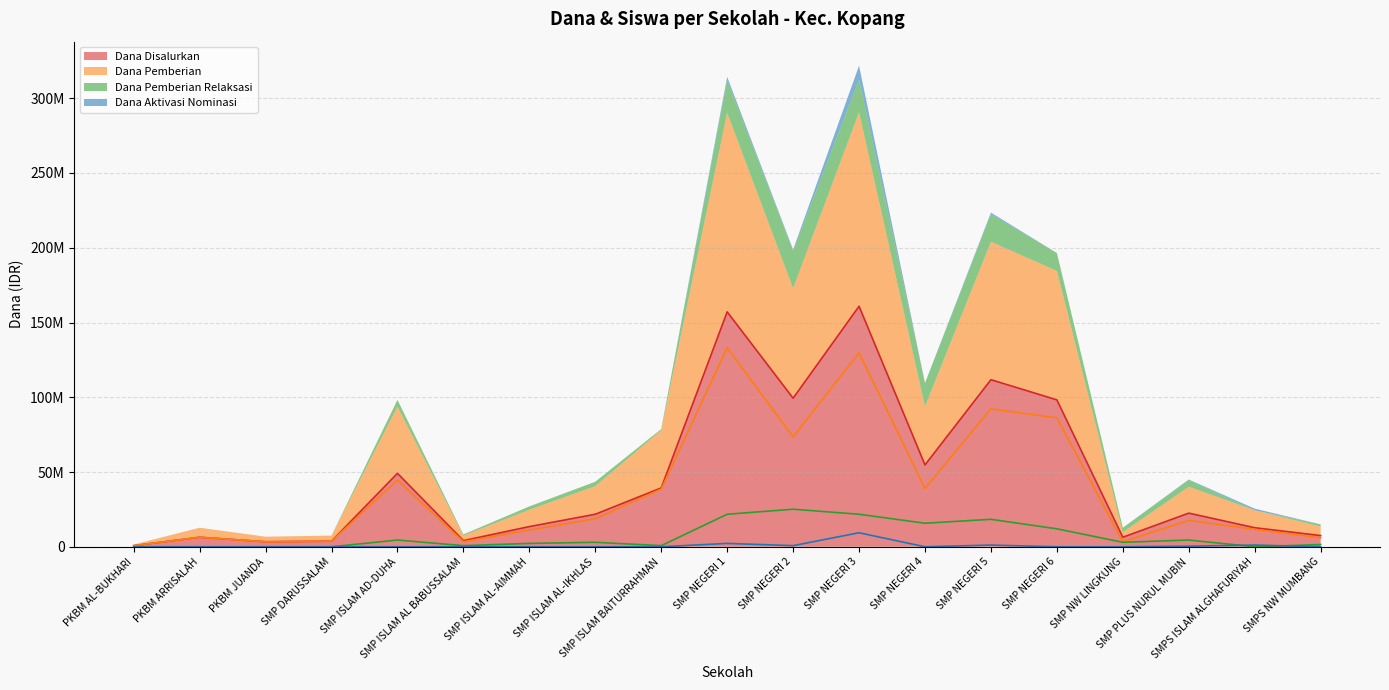

What is the value of the Dana Aktivasi Nominasi point at the 12th from the left?

9375000